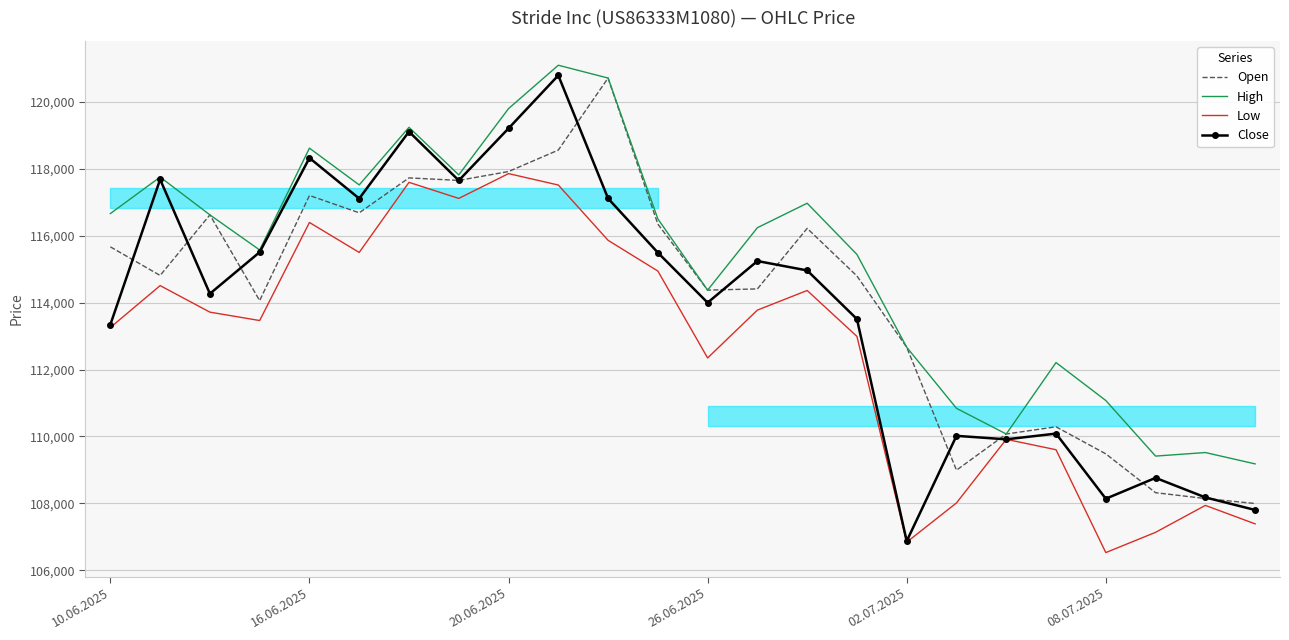

Which series has the largest total across all categories?

High